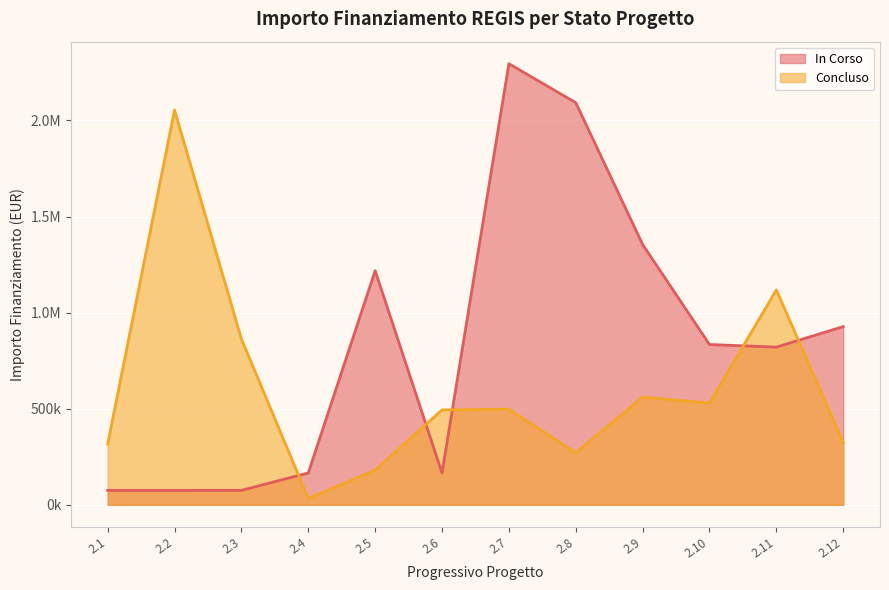

Does the chart display data point markers on the line(s)?

No